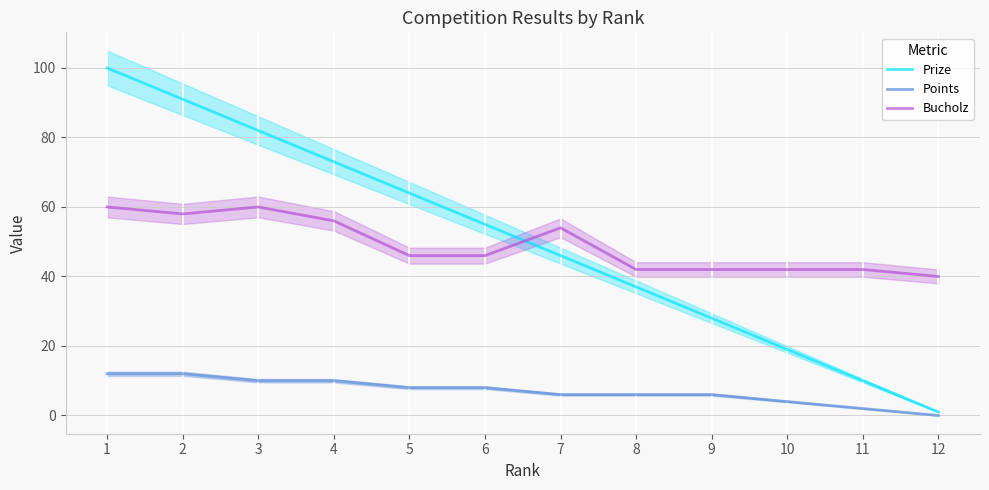

Reading left to right, list all the values displayed in this chart.

Prize: 1=100	2=91	3=82	4=73	5=64	6=55	7=46	8=37	9=28	10=19	11=10	12=1
Points: 1=12	2=12	3=10	4=10	5=8	6=8	7=6	8=6	9=6	10=4	11=2	12=0
Bucholz: 1=60	2=58	3=60	4=56	5=46	6=46	7=54	8=42	9=42	10=42	11=42	12=40